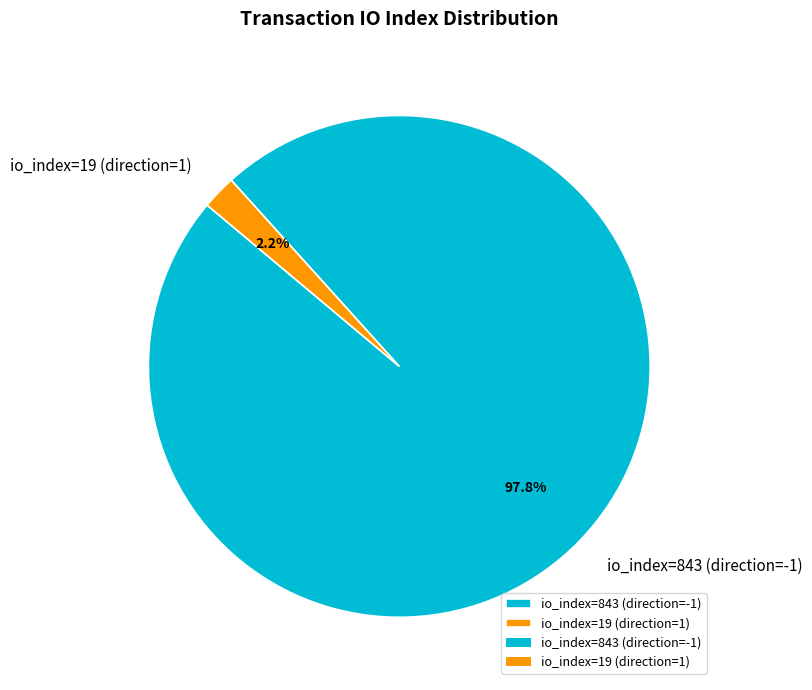

Count the number of slices in the pie.

2